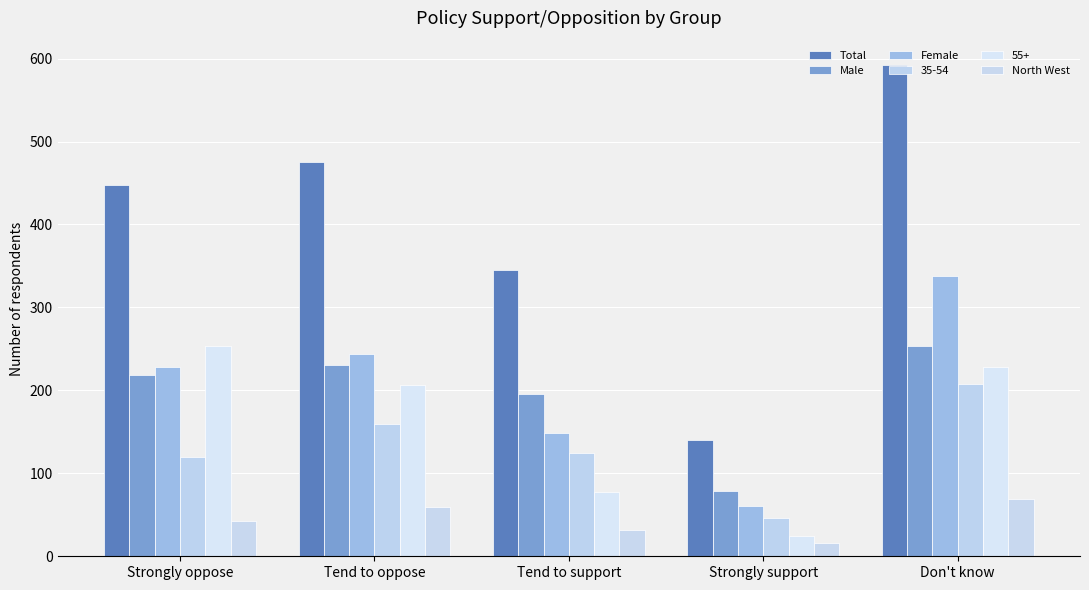

What position from the right is Strongly oppose?

5